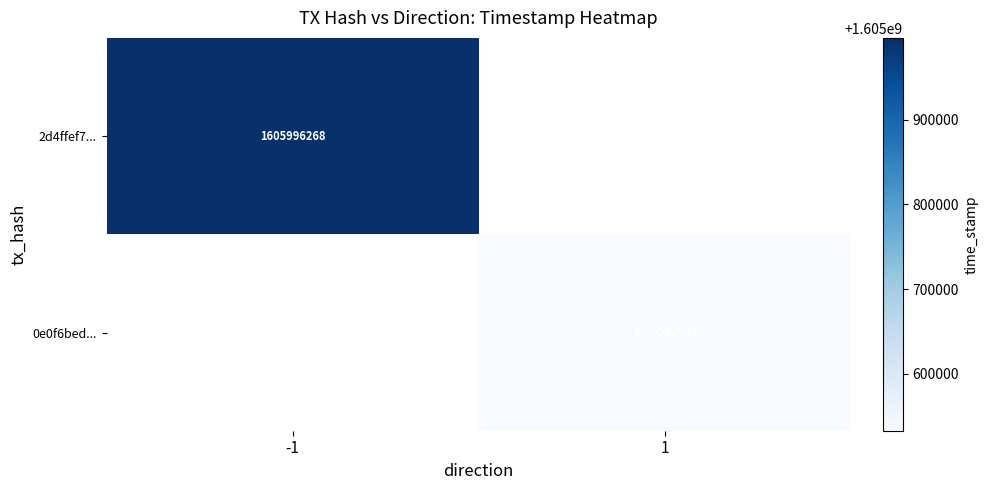

How many series are shown in this chart?

2